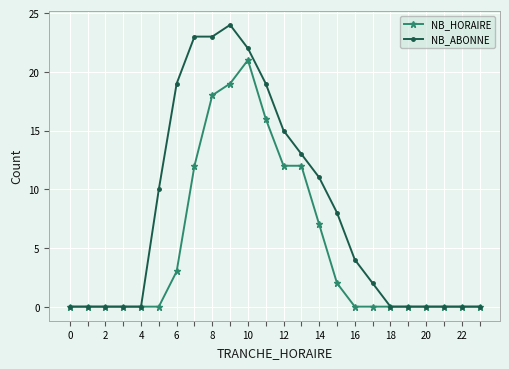

What is the difference between the maximum and second lowest values in the NB_HORAIRE series?

21